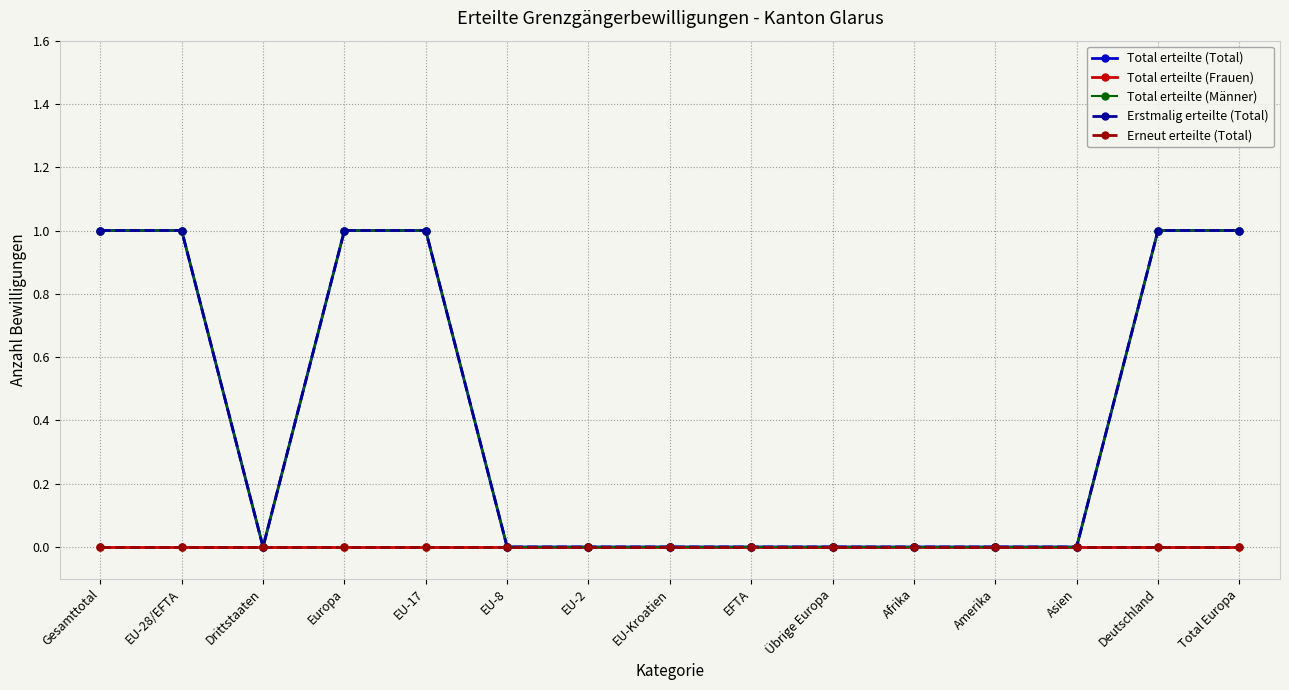

What is the sum of all Erstmalig erteilte (Total) values?

6